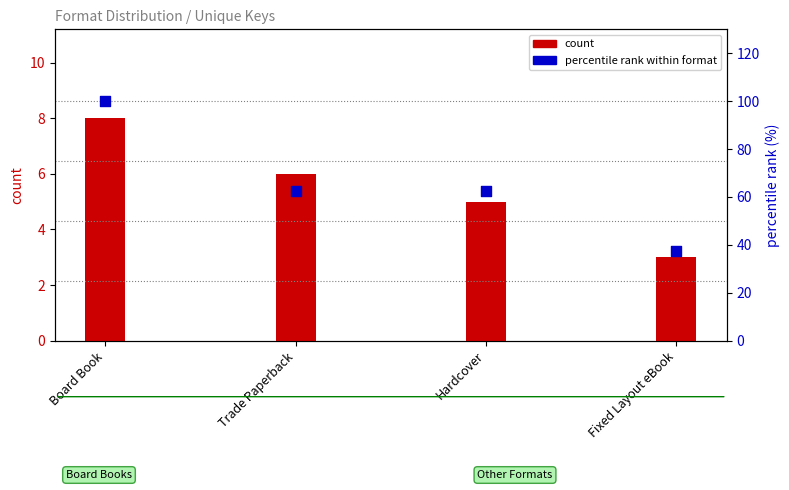

Which series contains the highest Y value?

percentile rank within format